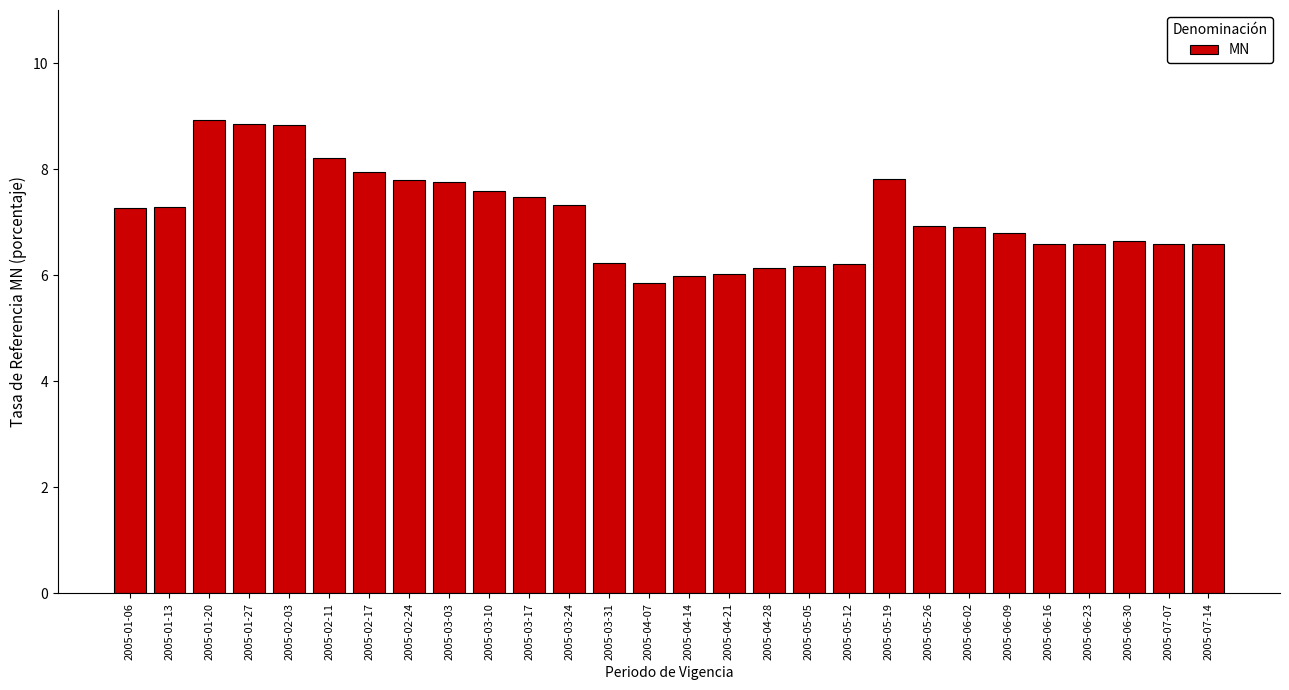

What is the difference between the values at 2005-03-10 and 2005-01-27?

1.3